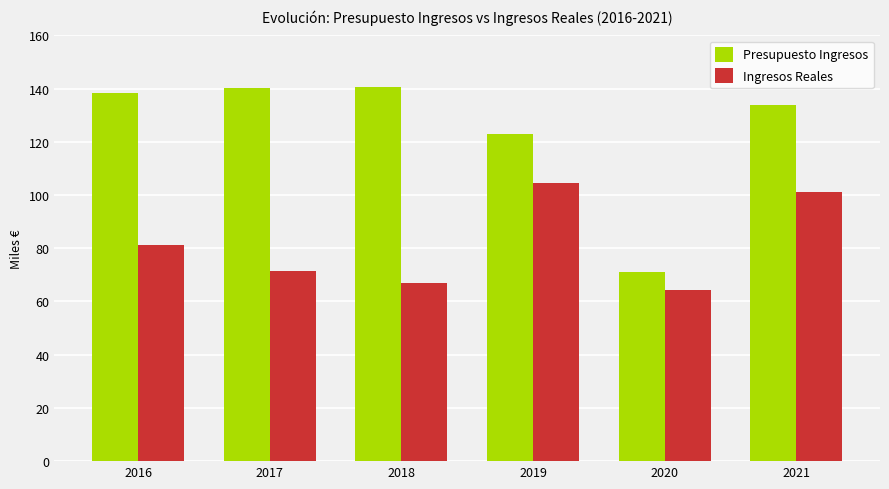

Which category has the highest value in the Ingresos Reales series?

2019